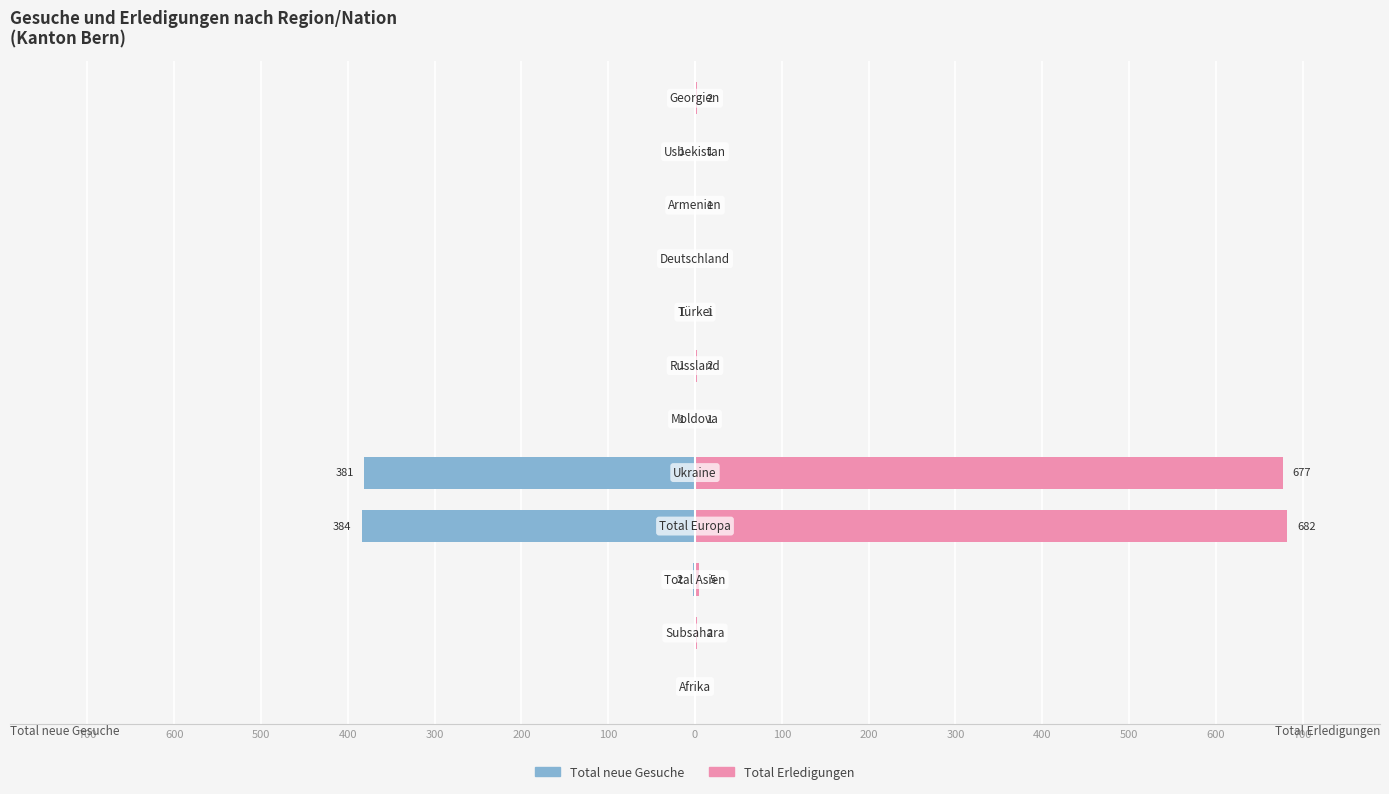

Reading right to left, extract all data points from this chart.

Total neue Gesuche: 400=0	300=-1	200=0	100=0	0=-1	100=-1	200=-1	300=-381	400=-384	500=-2	600=0	700=0
Total Erledigungen: 400=2	300=1	200=1	100=0	0=1	100=2	200=1	300=677	400=682	500=5	600=2	700=0